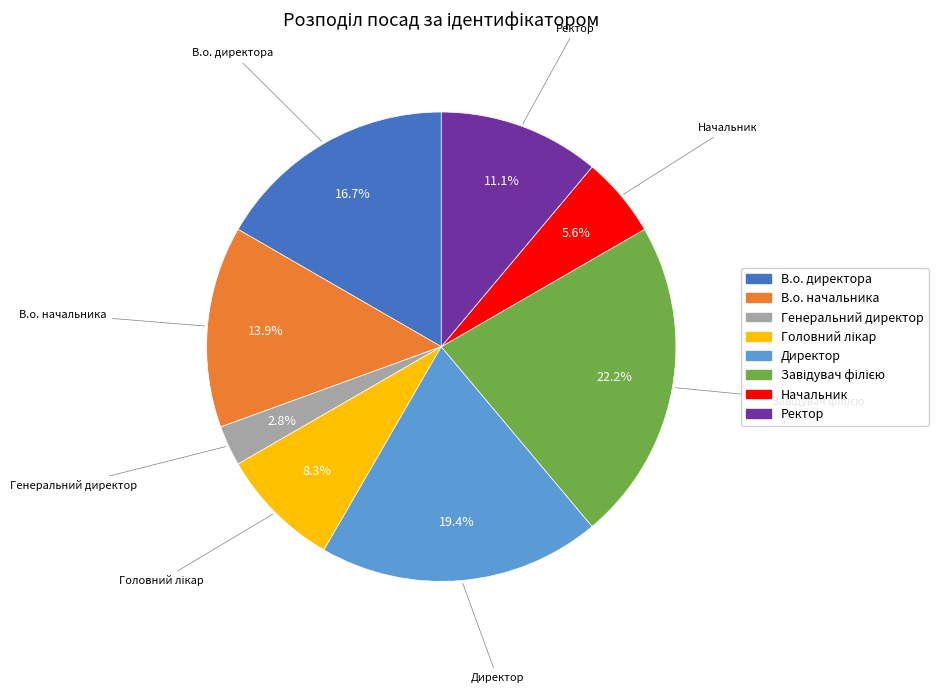

To the nearest percent, what portion does Ректор represent?

11%